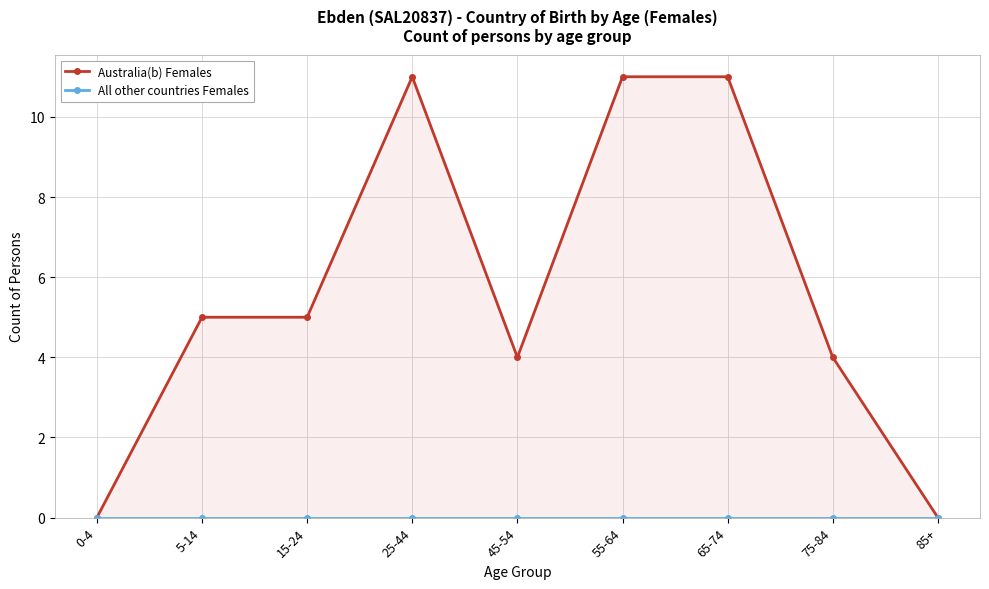

What is the total value across all series at 75-84?

4